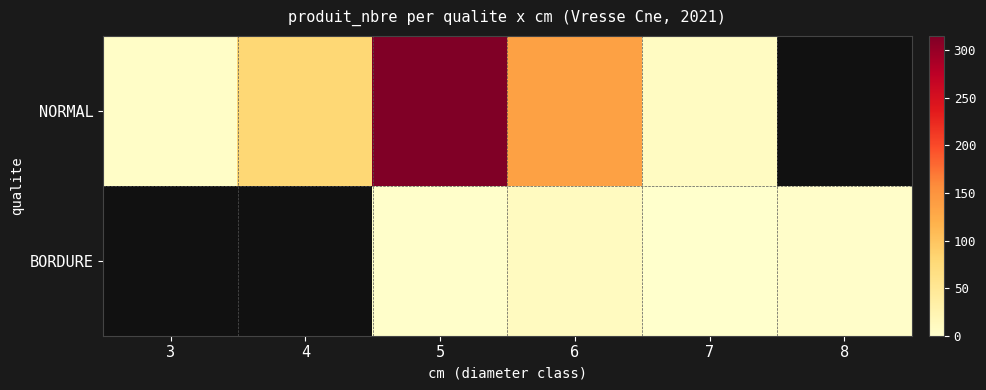

The BORDURE series shows 0.3 at 7. True or false?

False